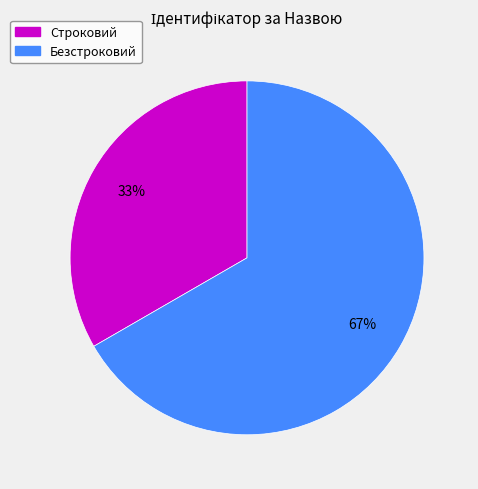

What is the ratio of the value at Строковий to the value at Безстроковий?

0.5